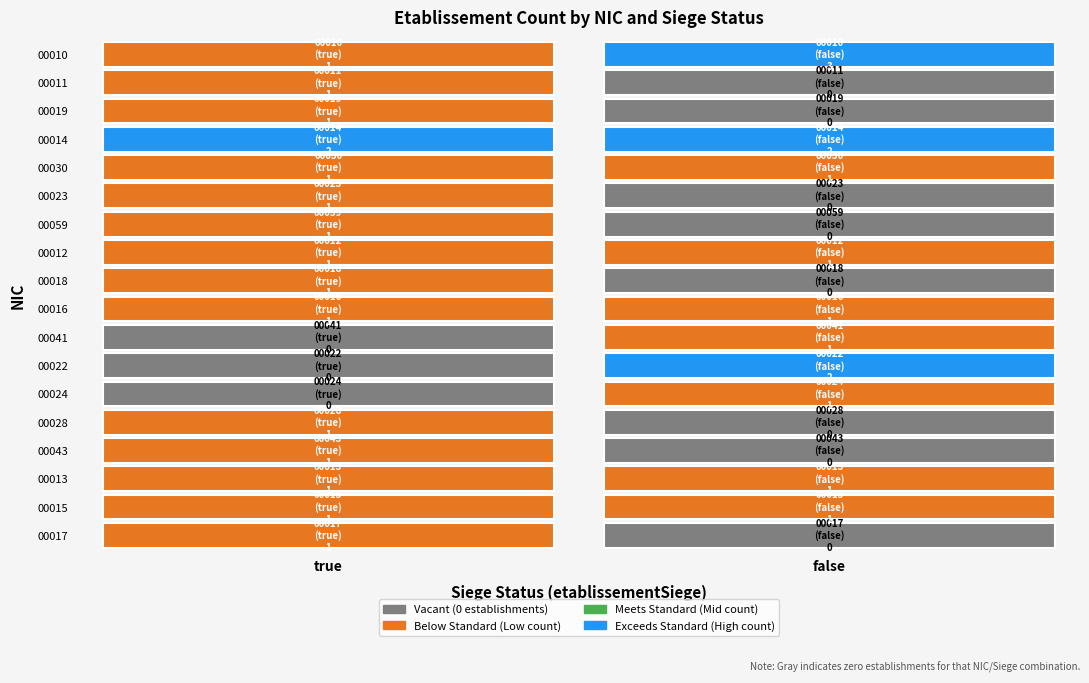

What is the sum of the 00014 values at true and false?

4